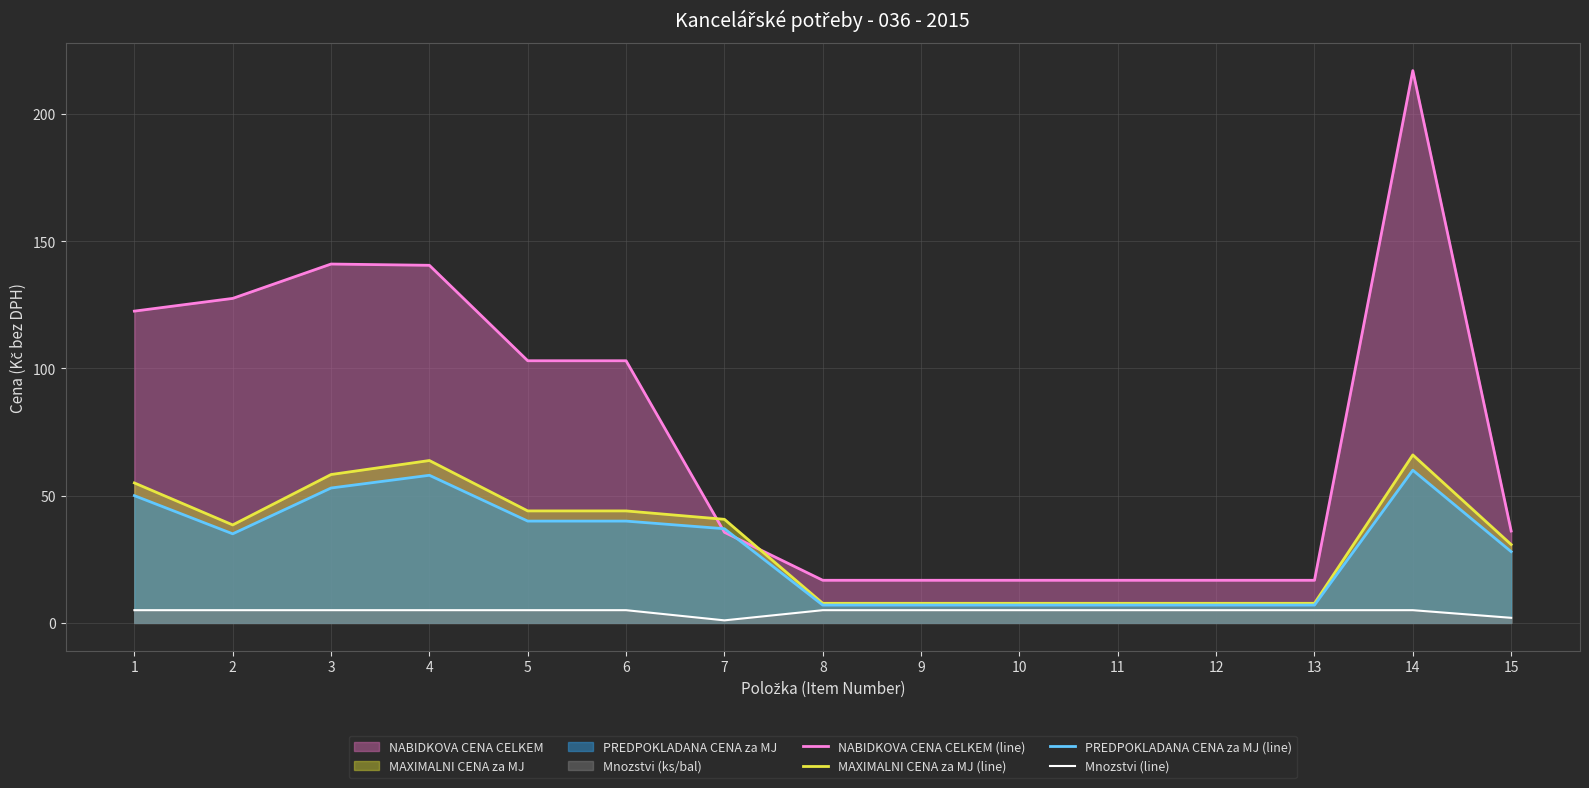

Where does the PREDPOKLADANA CENA za MJ (line) series first go above 35?

1